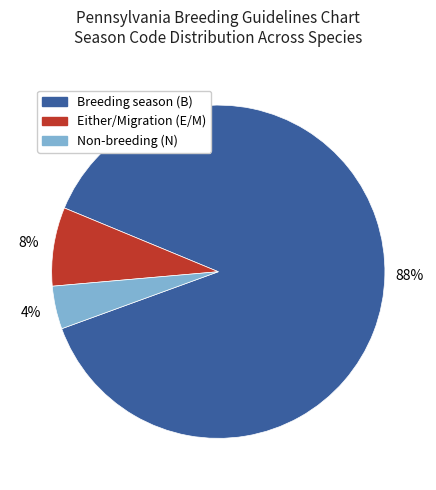

To the nearest percent, what percentage of the pie is Either/Migration (E/M)?

8%